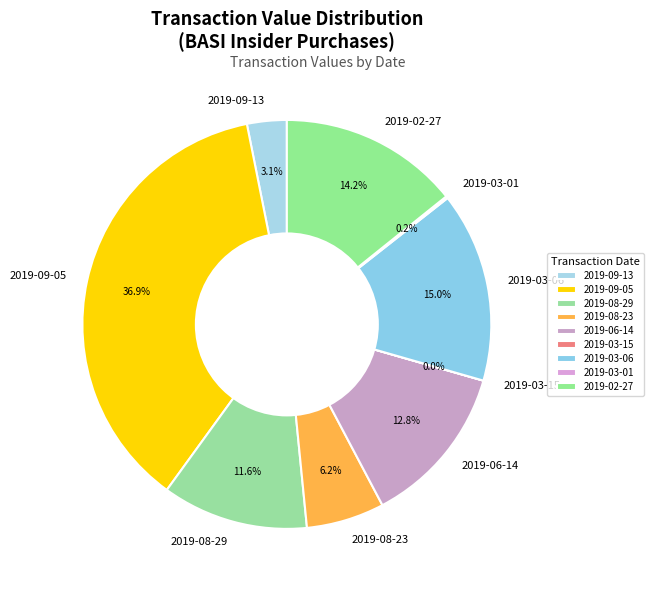

What is the largest slice in the pie chart?

2019-09-05